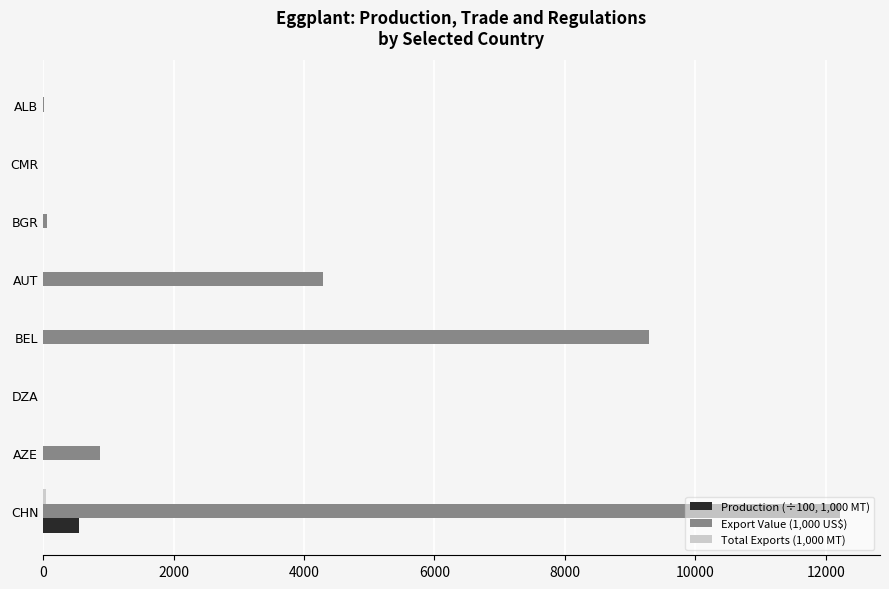

The value of Export Value (1,000 US$) at CHN is 12221.0. True or false?

True